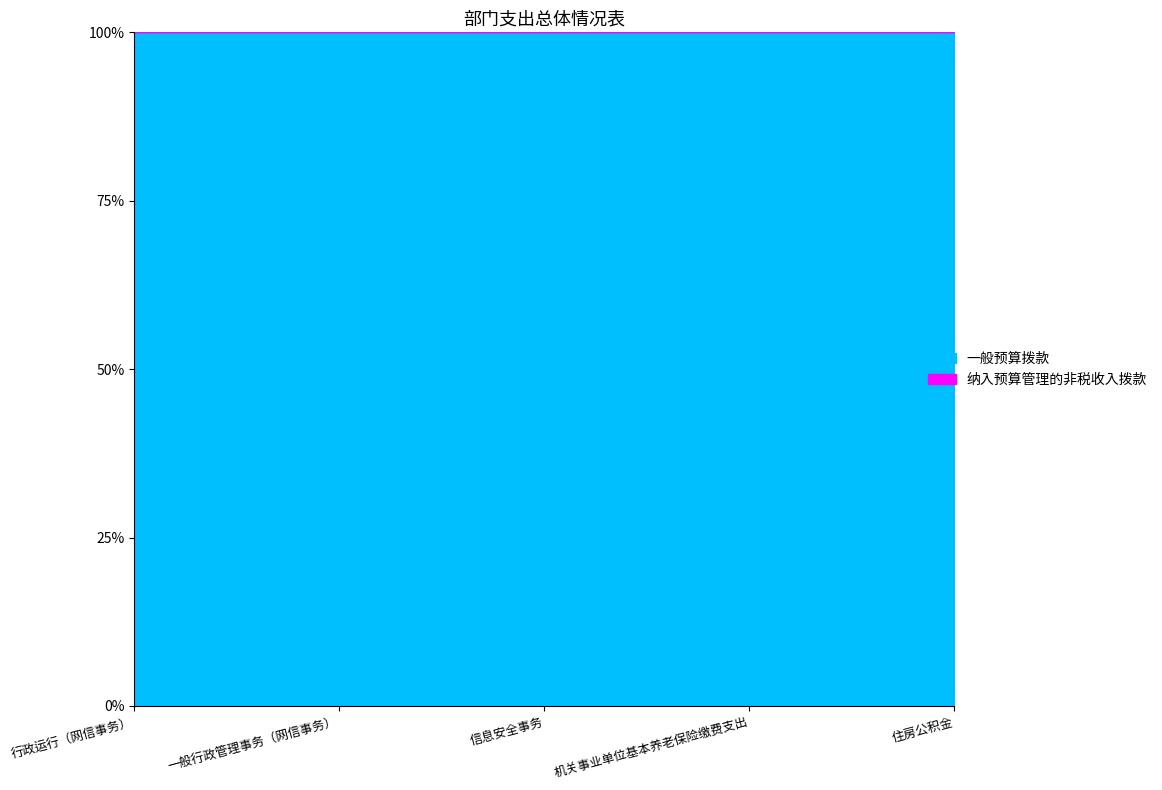

Reading left to right, what are all the values shown in this chart?

一般预算拨款: 行政运行（网信事务）=478677.7	一般行政管理事务（网信事务）=300000.0	信息安全事务=150000.0	机关事业单位基本养老保险缴费支出=31588.6	住房公积金=23691.5
纳入预算管理的非税收入拨款: 行政运行（网信事务）=0.0	一般行政管理事务（网信事务）=0.0	信息安全事务=0.0	机关事业单位基本养老保险缴费支出=0.0	住房公积金=0.0